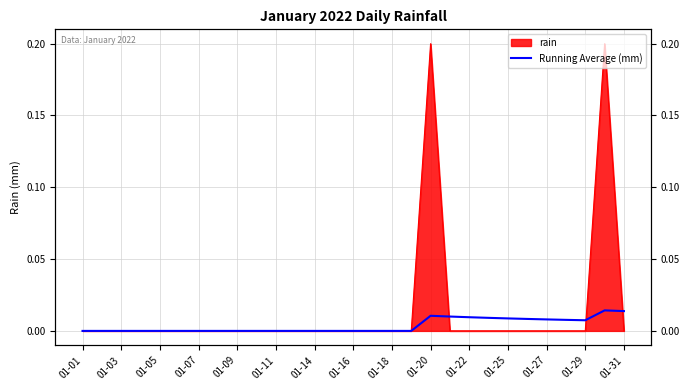

Does the chart display data point markers on the line(s)?

No